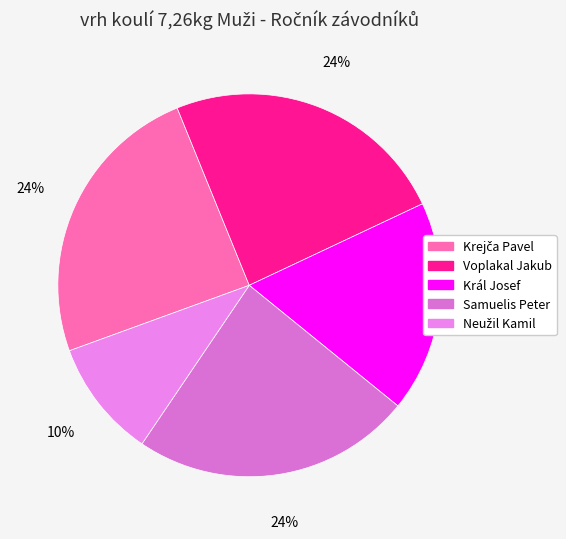

True or false: Krejča Pavel accounts for 15% of the total.

False